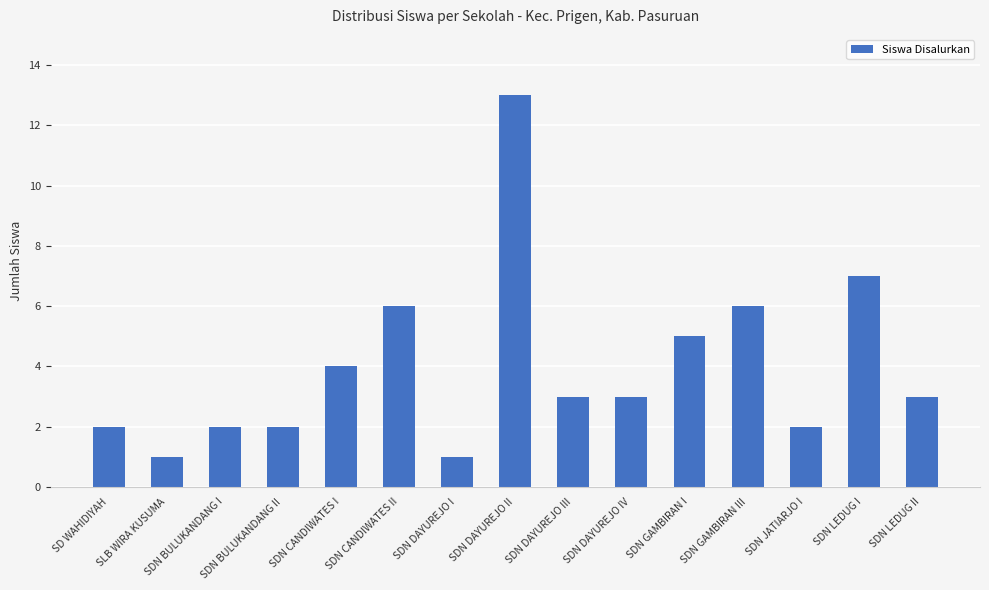

True or false: the data shows 18 at SDN DAYUREJO II.

False